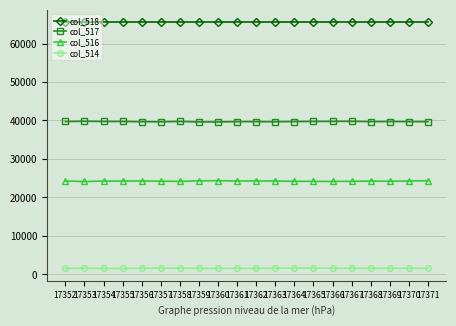

Which series has the largest total across all categories?

col_518